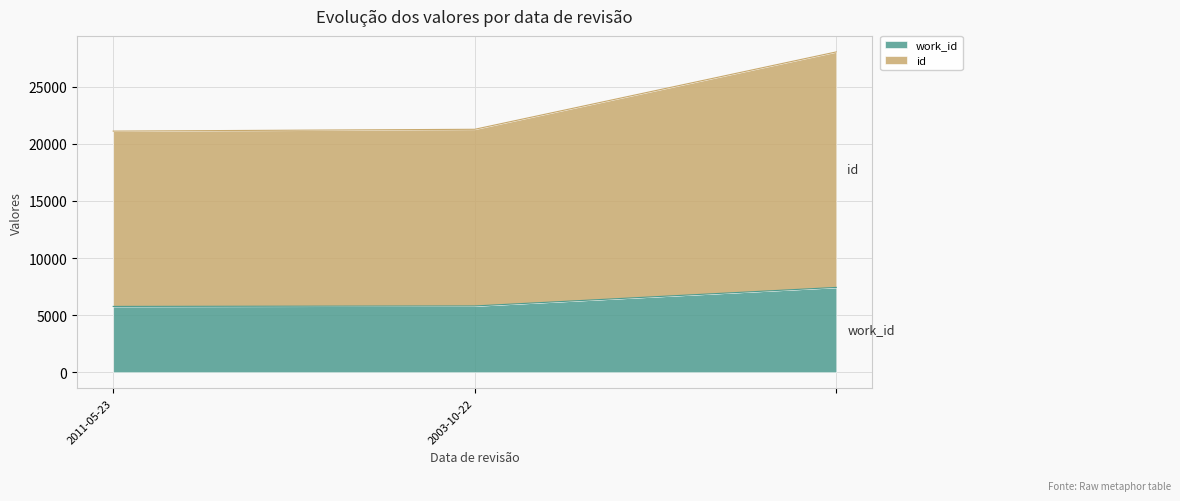

What is the label of the 1st point from the left?

2011-05-23